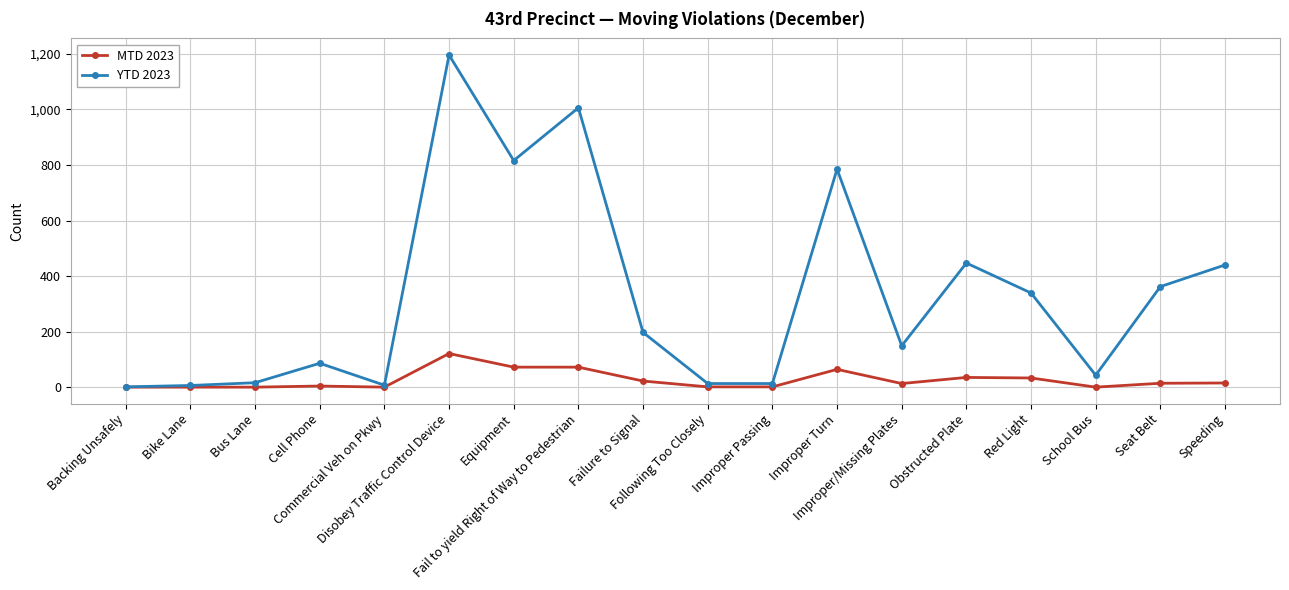

At which label does MTD 2023 reach its peak?

Disobey Traffic Control Device